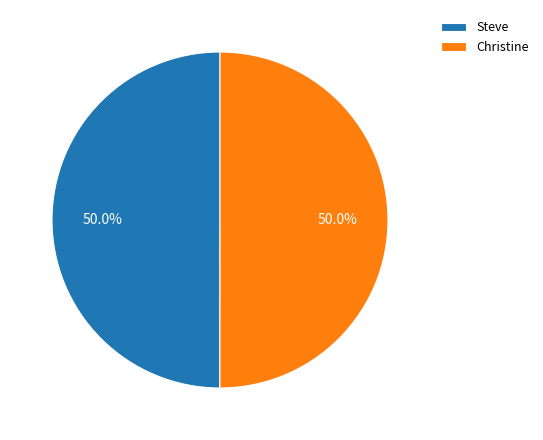

To the nearest percent, what portion does Christine represent?

50%